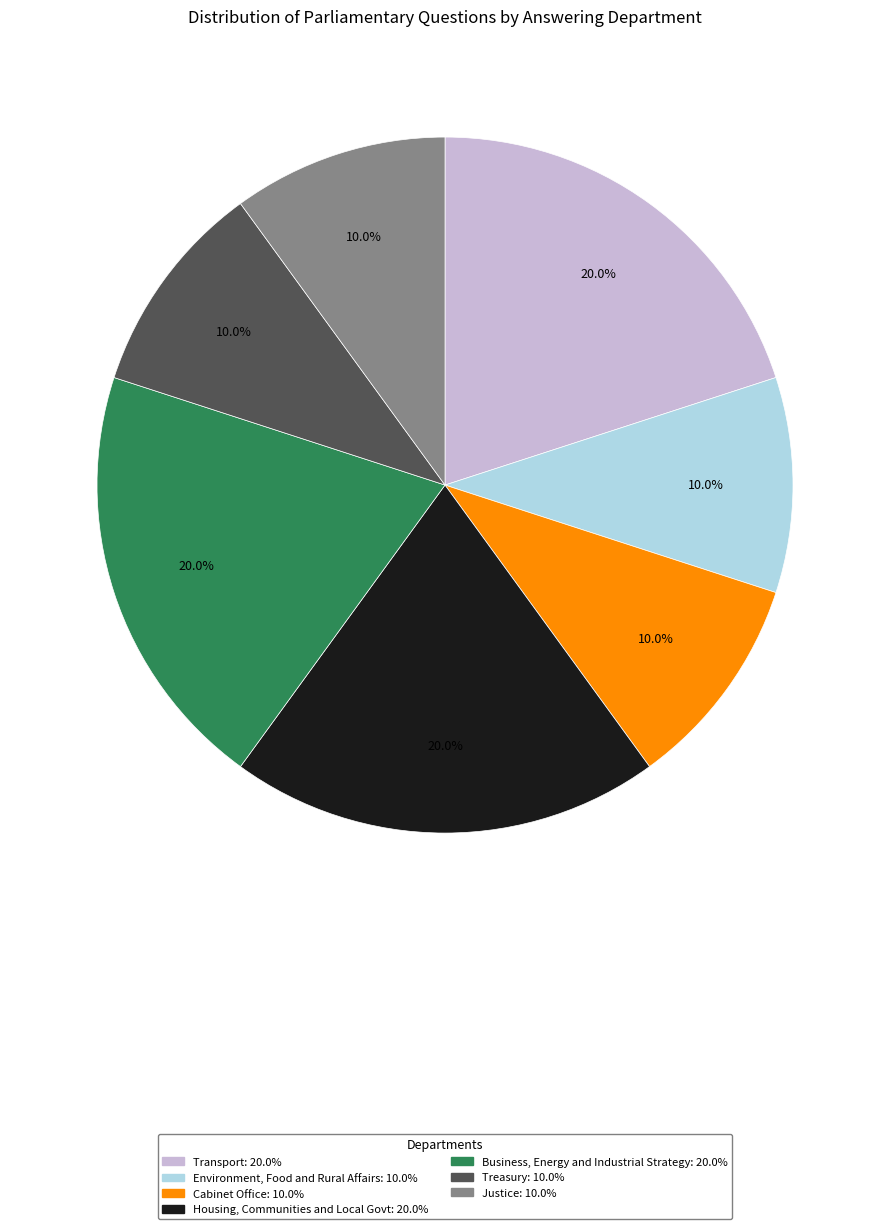

Is there a majority slice in this chart?

No